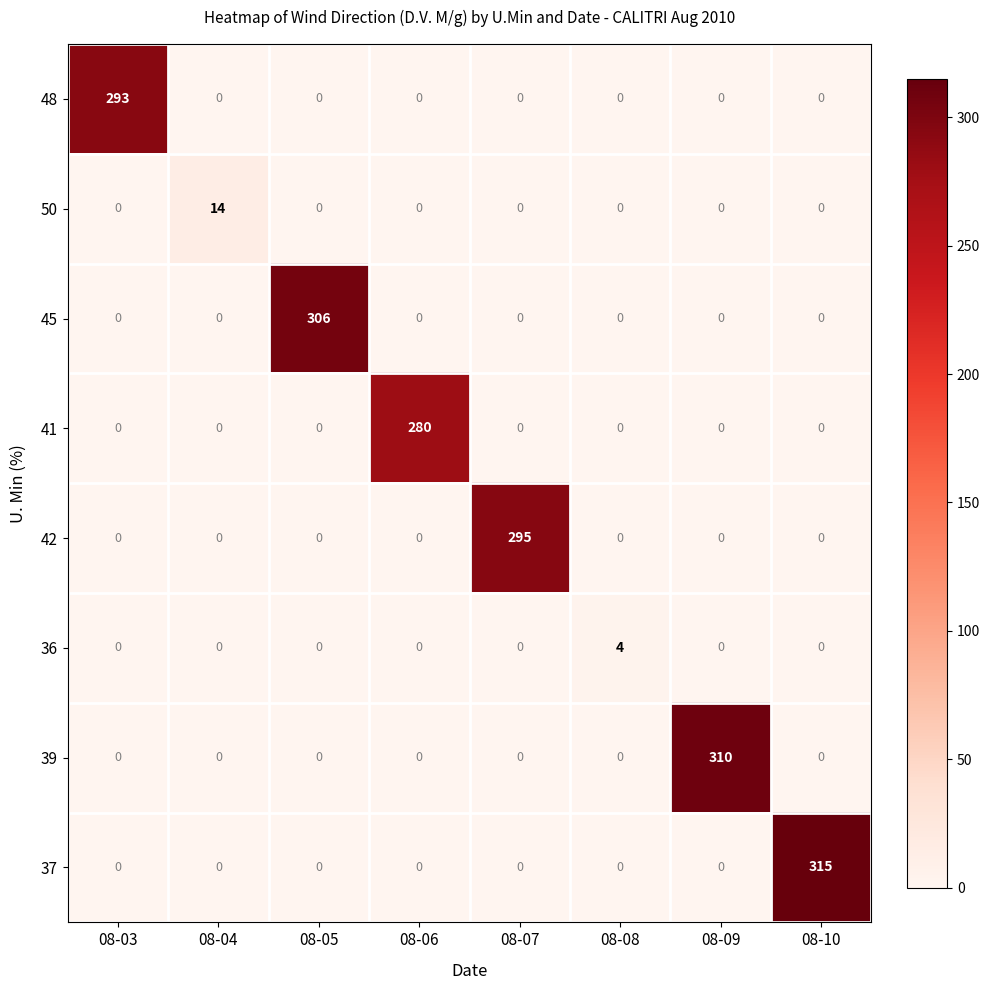

What is the spread (max minus min) of values at 08-10?

315